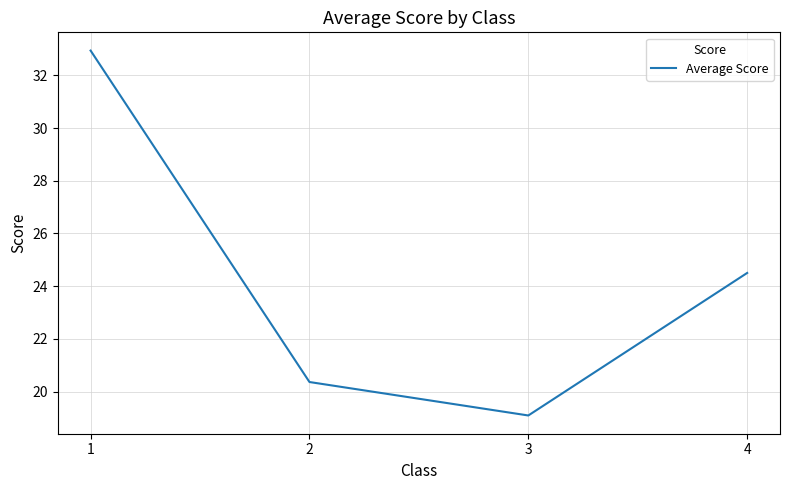

How many values are below 24?

2